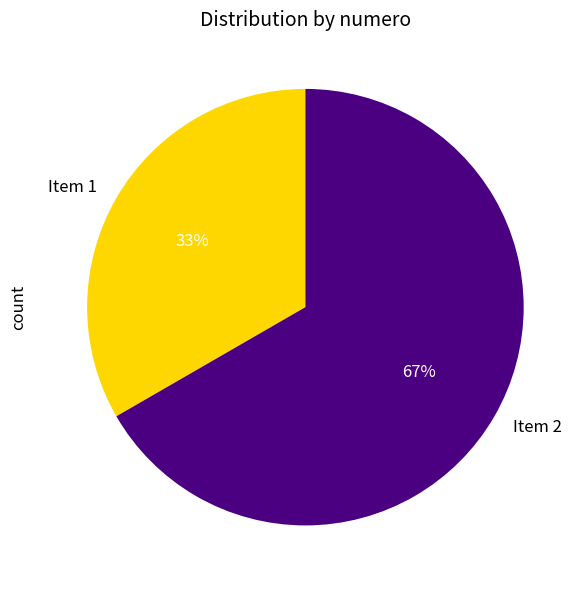

To the nearest percent, what is the average slice percentage?

50%